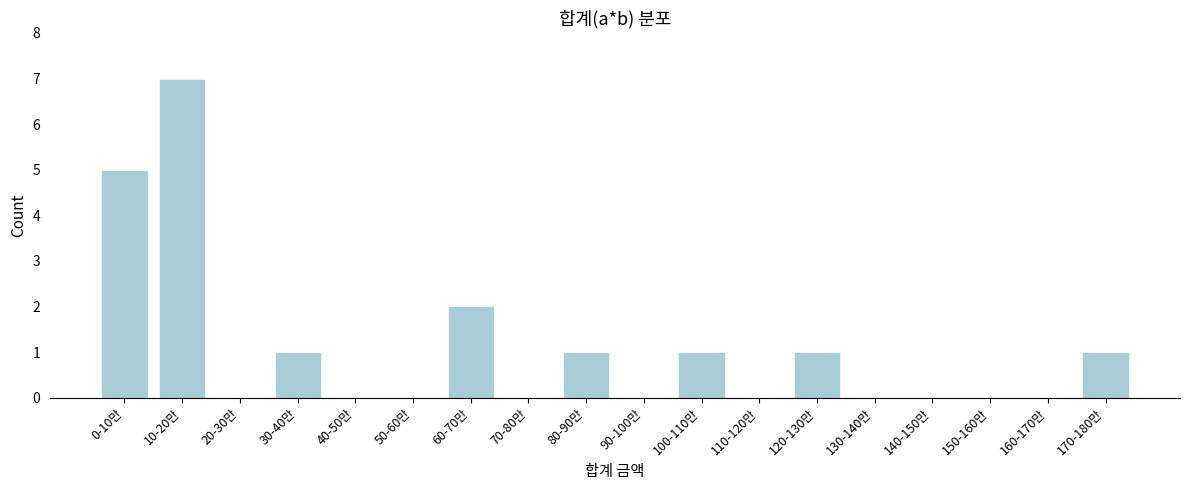

Reading left to right, what are all the values shown in this chart?

0-10만=5	10-20만=7	20-30만=0	30-40만=1	40-50만=0	50-60만=0	60-70만=2	70-80만=0	80-90만=1	90-100만=0	100-110만=1	110-120만=0	120-130만=1	130-140만=0	140-150만=0	150-160만=0	160-170만=0	170-180만=1